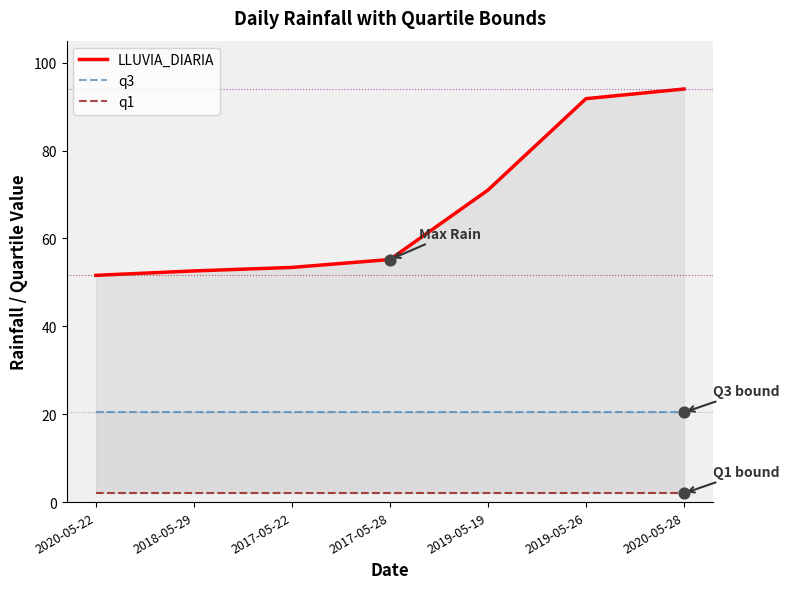

Which series has the largest total across all categories?

LLUVIA_DIARIA